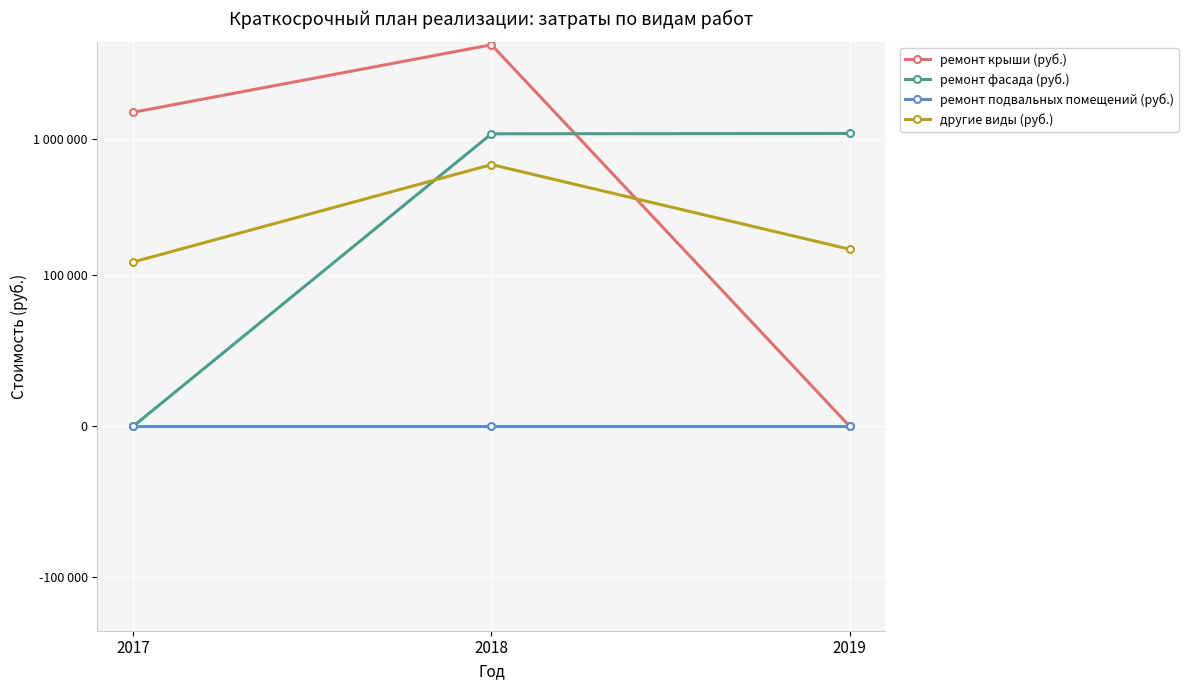

Which category has the lowest value across all series?

2019